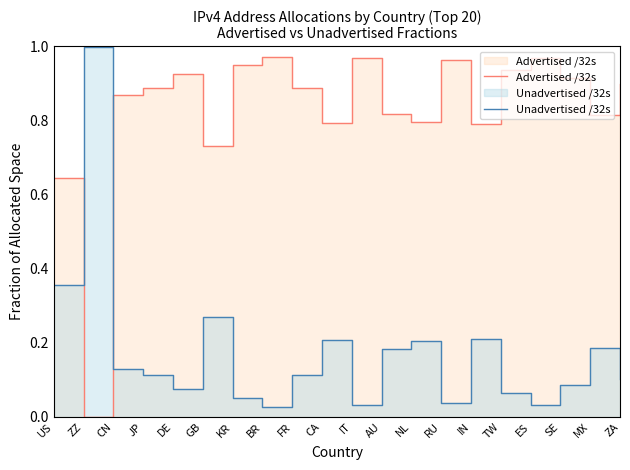

How many intersections are there between Unadvertised /32s and Advertised /32s?

2